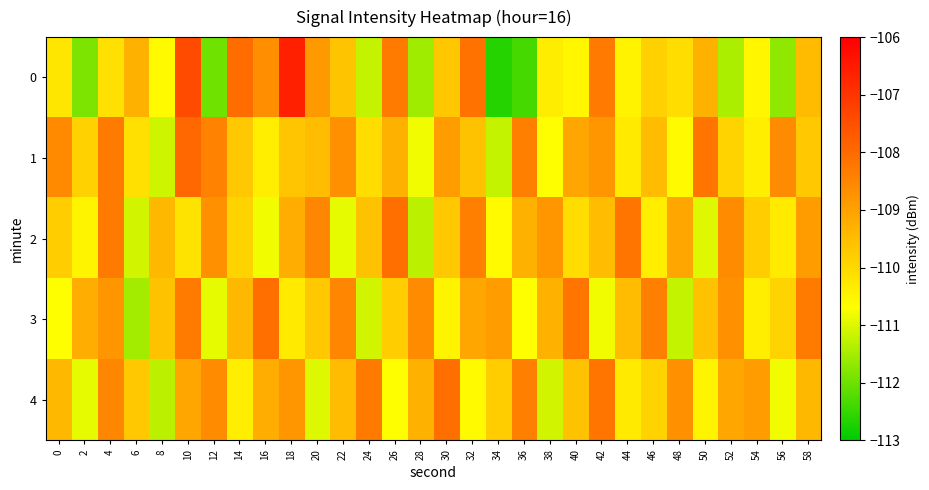

What is the minimum value shown in the chart?

-112.7